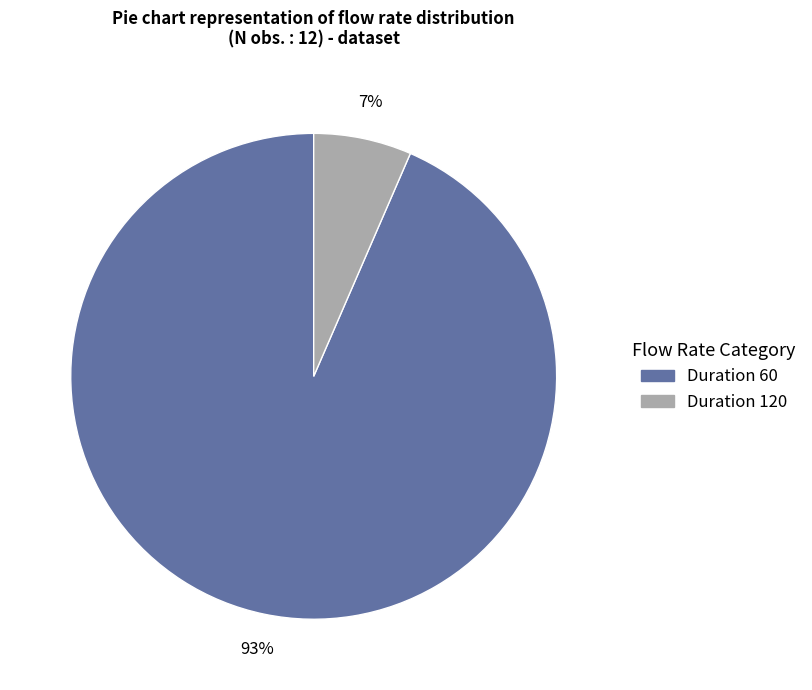

Is there a majority slice in this chart?

Yes